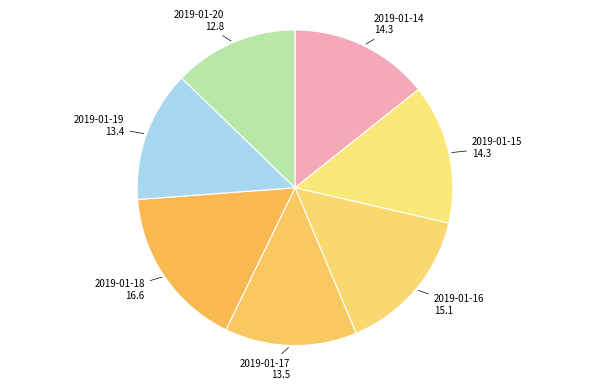

How many slices are in this pie chart?

7